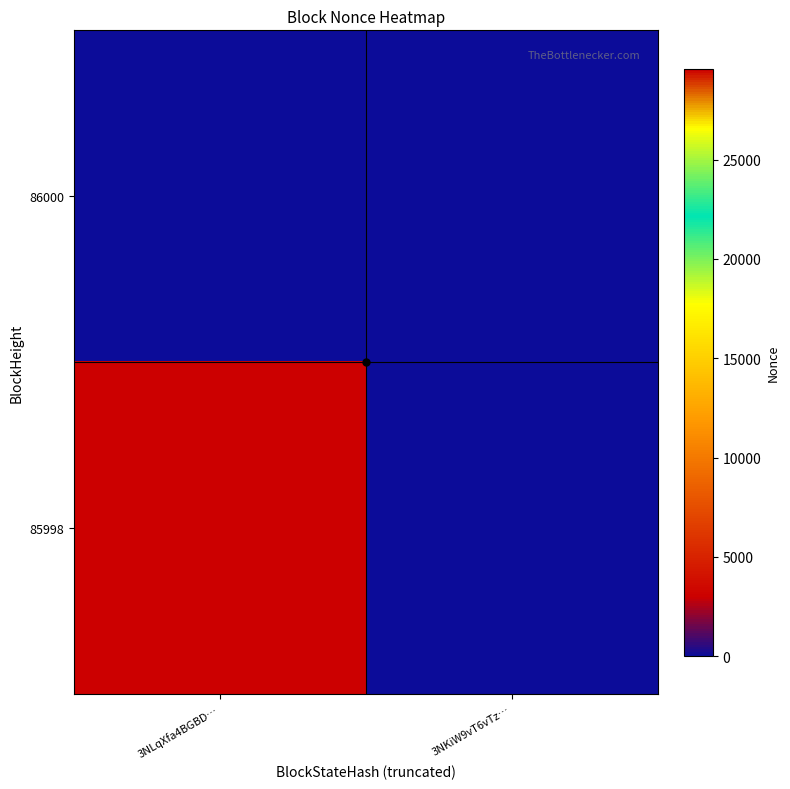

Count the number of data series in this chart.

2